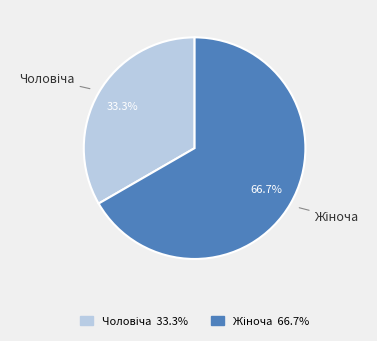

Is there any slice that represents more than half of the pie?

Yes